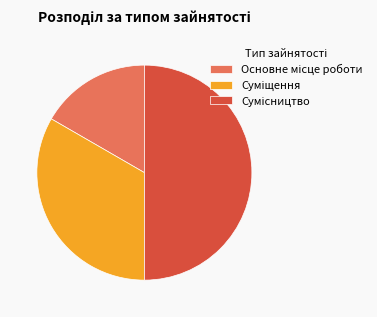

How many segments does this pie chart have?

3